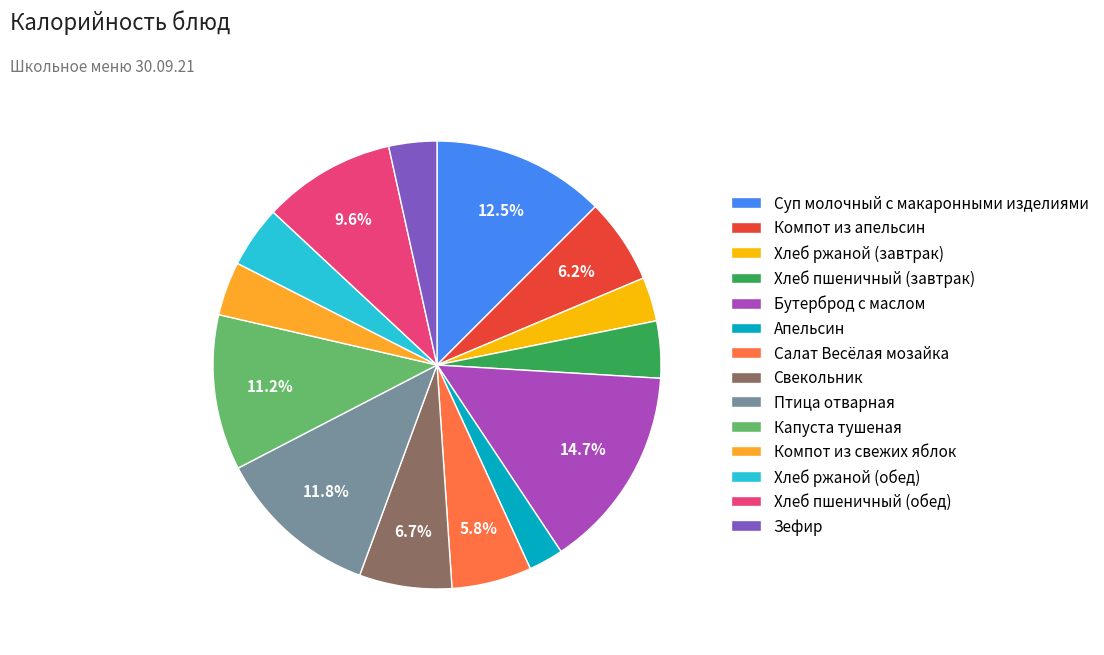

Combined, what portion of the pie is Свекольник and Бутерброд с маслом?

21.4%